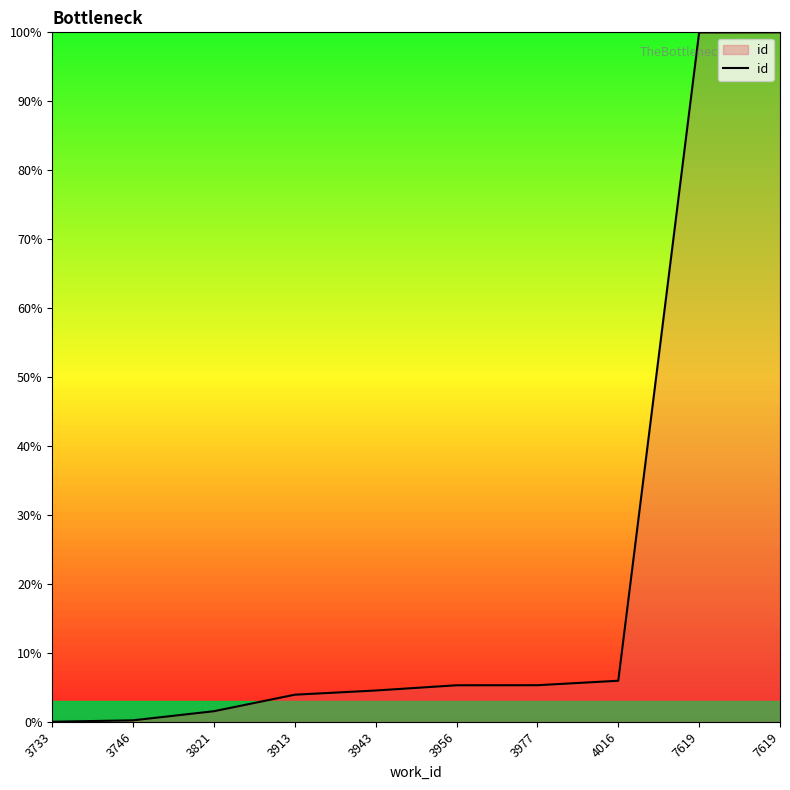

True or false: the data has more than 0 interior local peaks.

False